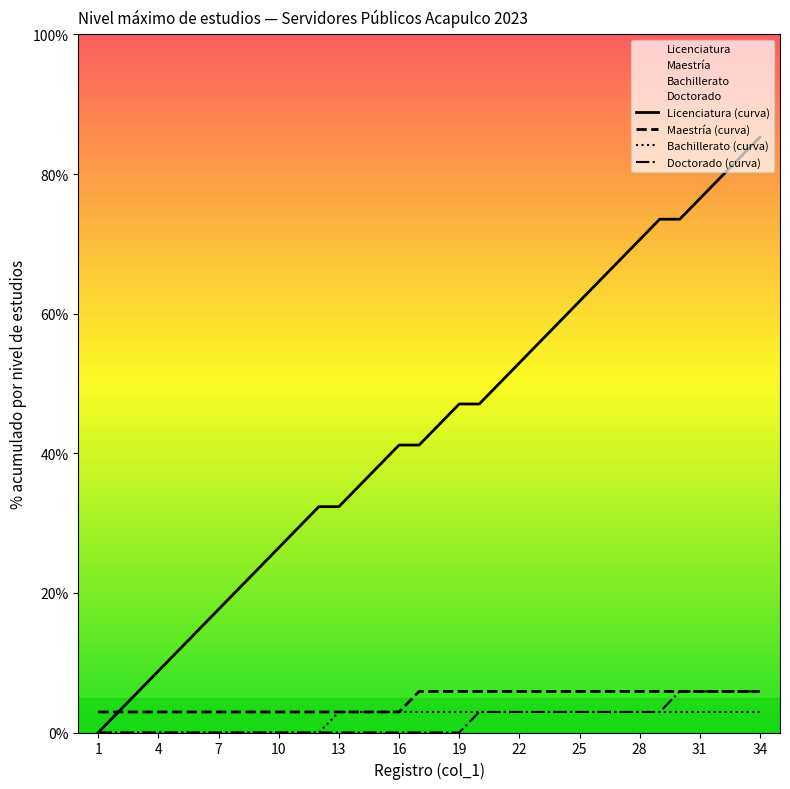

What is the spread (max minus min) of values at 19?

47.1